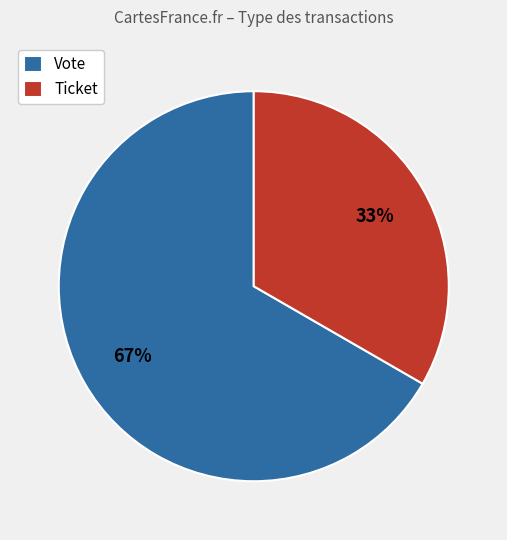

Which category has the smallest portion of the pie?

Ticket